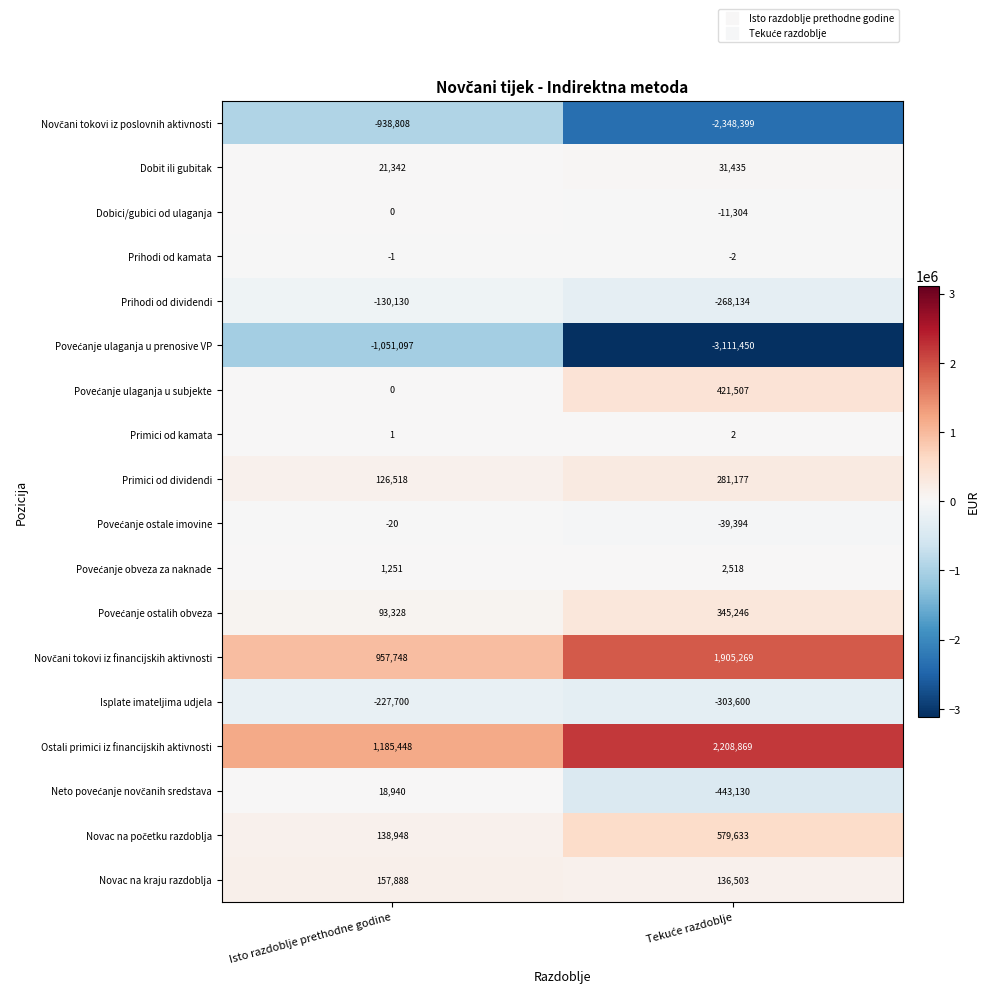

Where is Primici od dividendi nearest to the value 203847?

Isto razdoblje prethodne godine